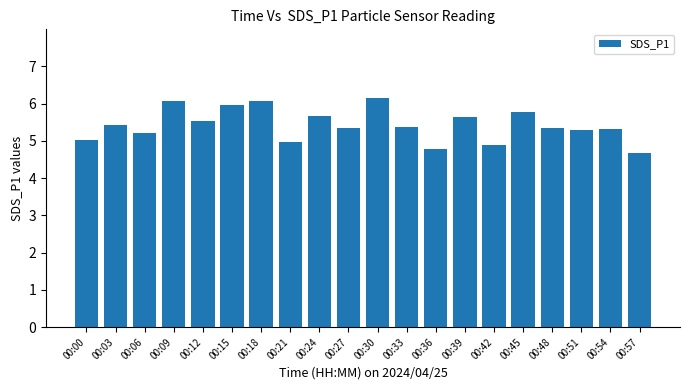

How many bars are there in total?

20